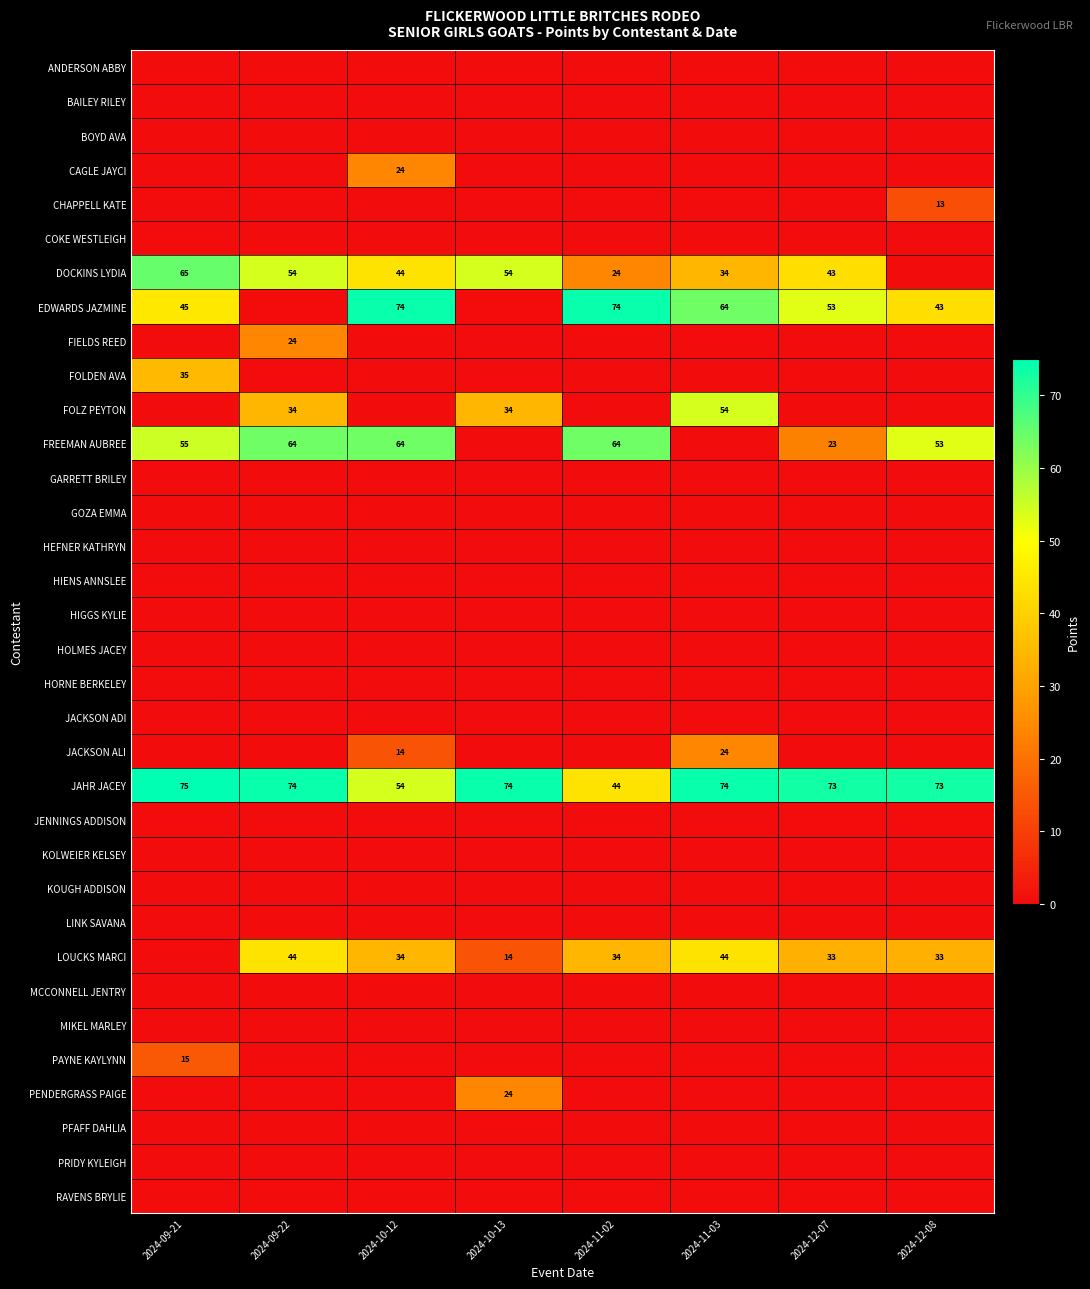

Which series has the largest total across all categories?

JAHR JACEY